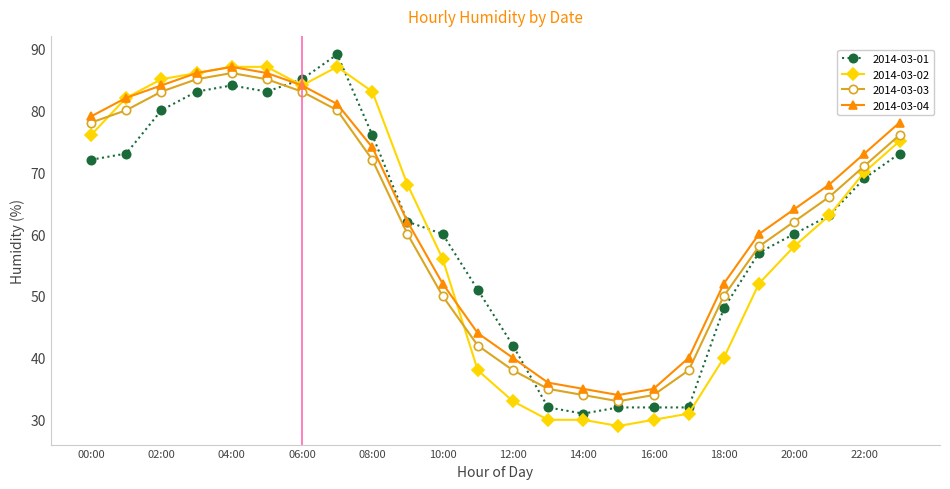

What is the difference between the maximum and second lowest values in the 2014-03-01 series?

57